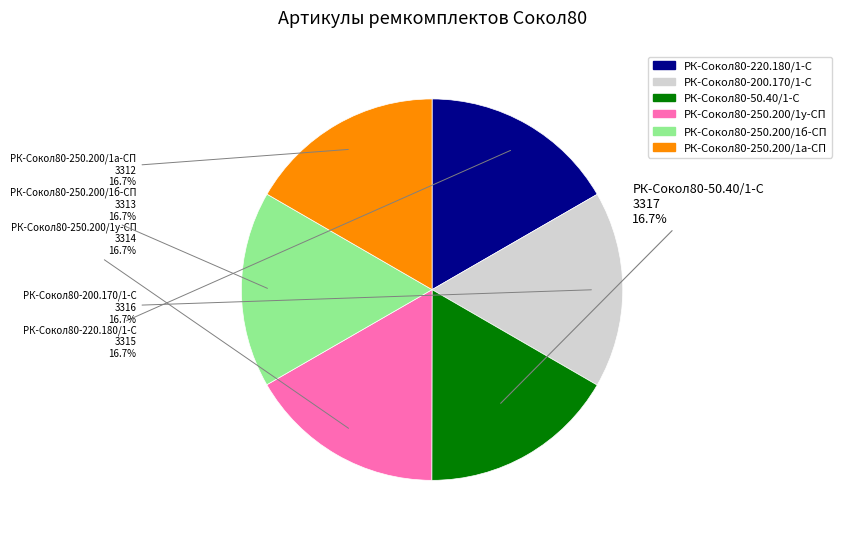

What percentage is the РК-Сокол80-200.170/1-С slice, to the nearest percent?

17%